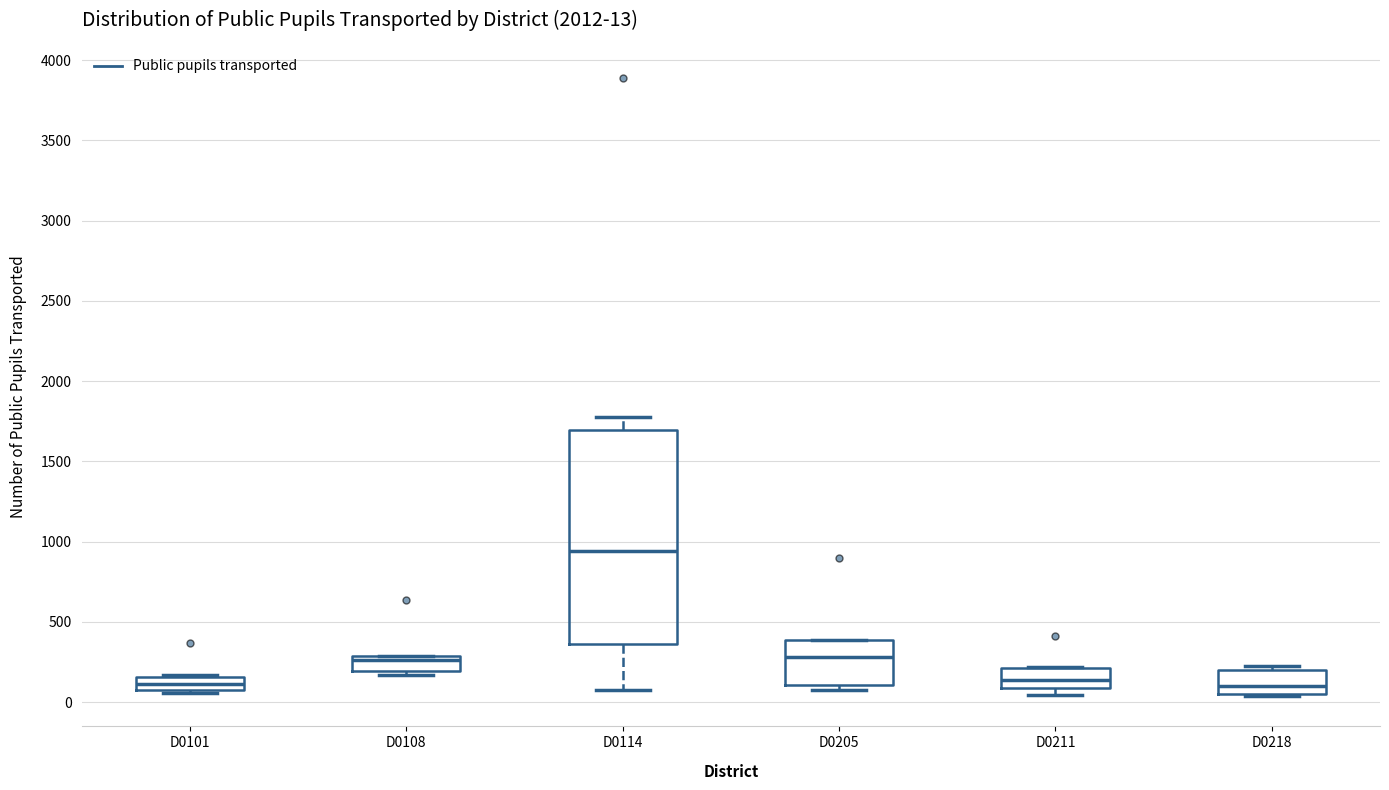

Which box has the highest median line?

D0114